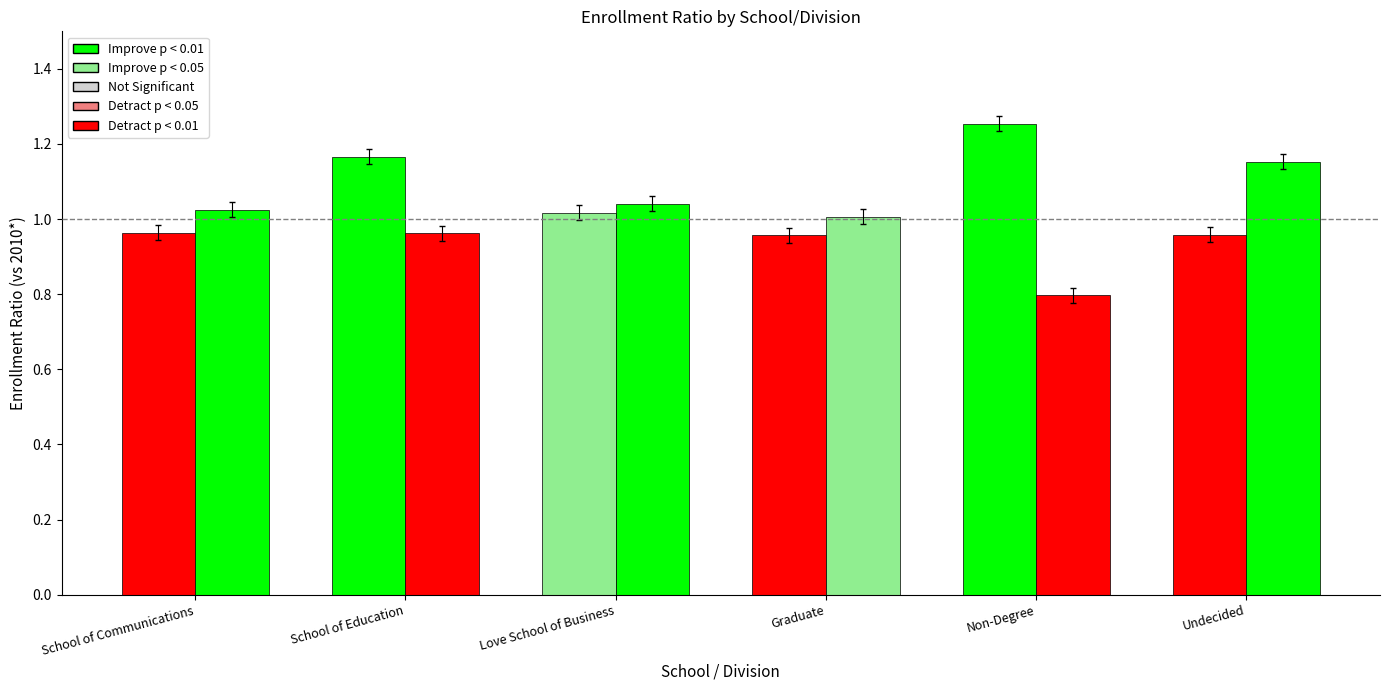

True or false: 2009* vs 2010* has a value of 1.0 at Love School of Business.

True